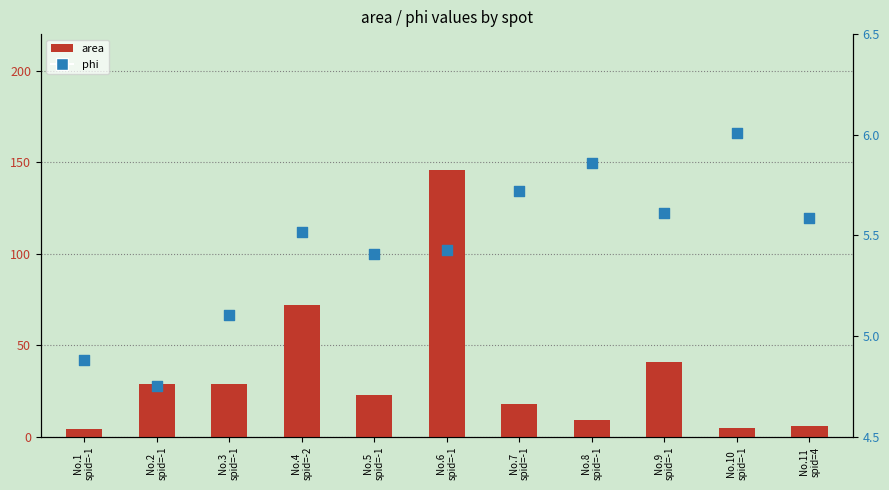

At how many categories does at least one series exceed 74?

1